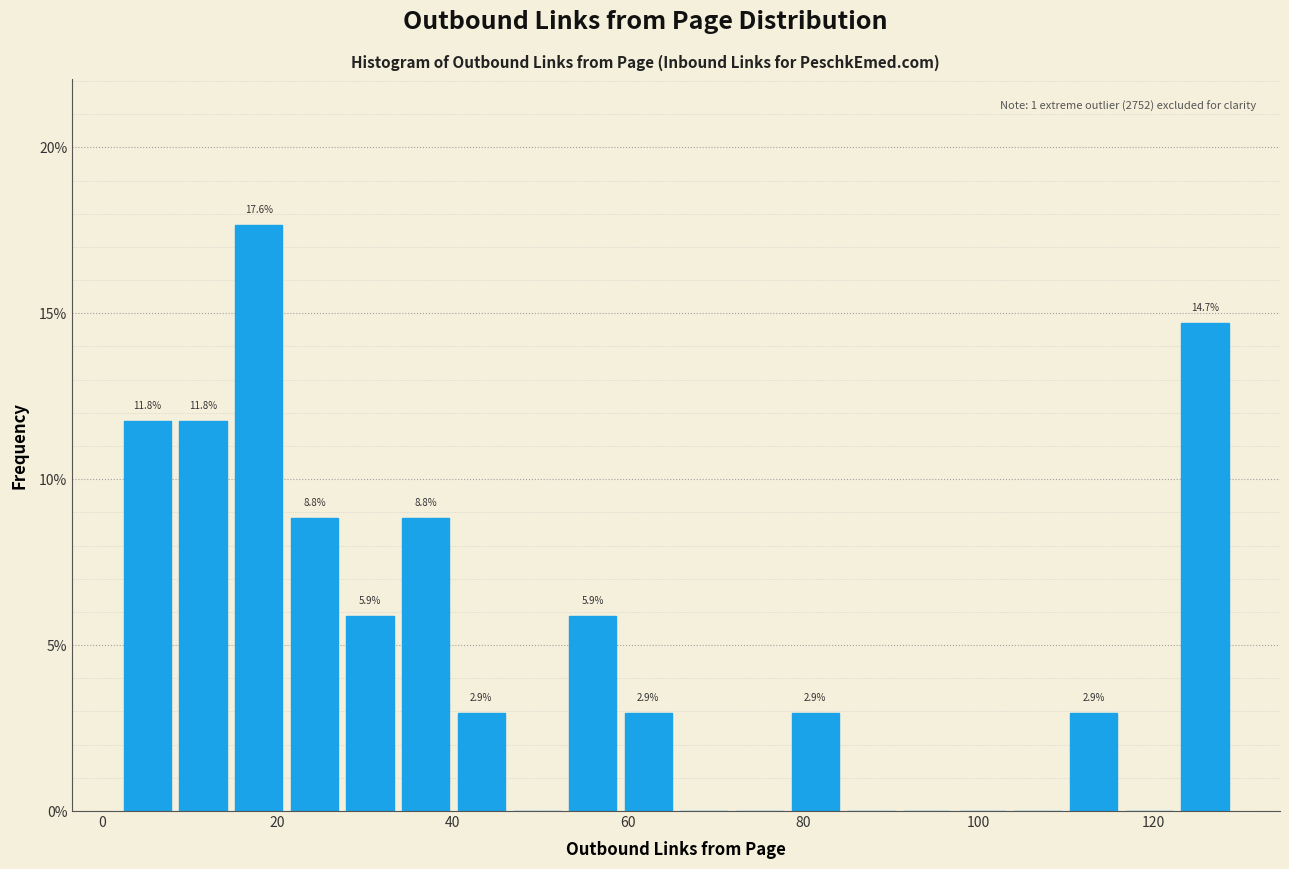

Read against the x-axis, roughly where is the centre of the tallest bar?

18